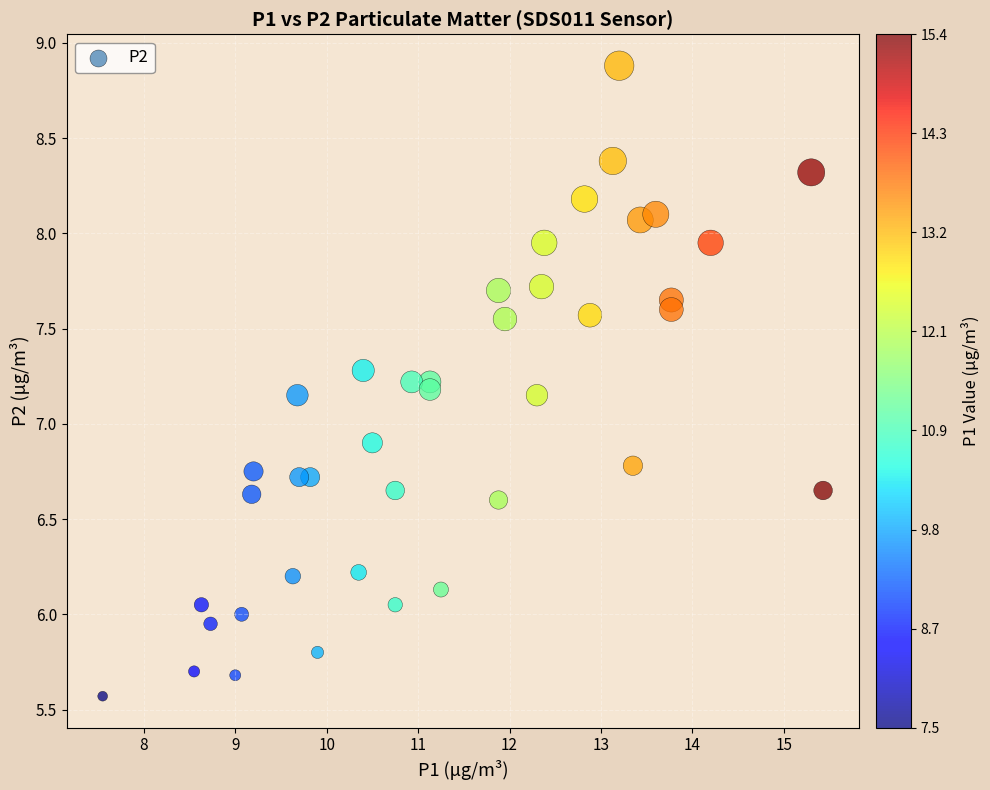

What Y value in the scatter plot is closest to 7?

6.9